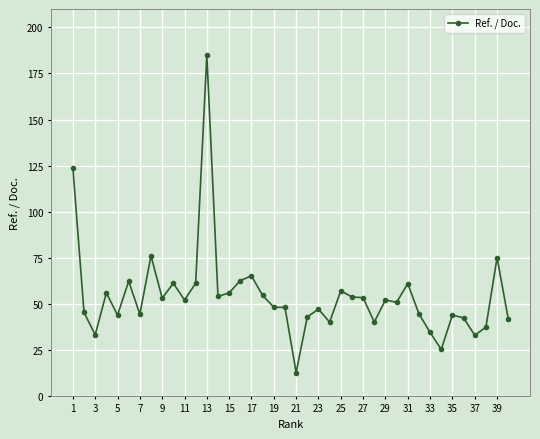

What is the sum of all values?

2172.1